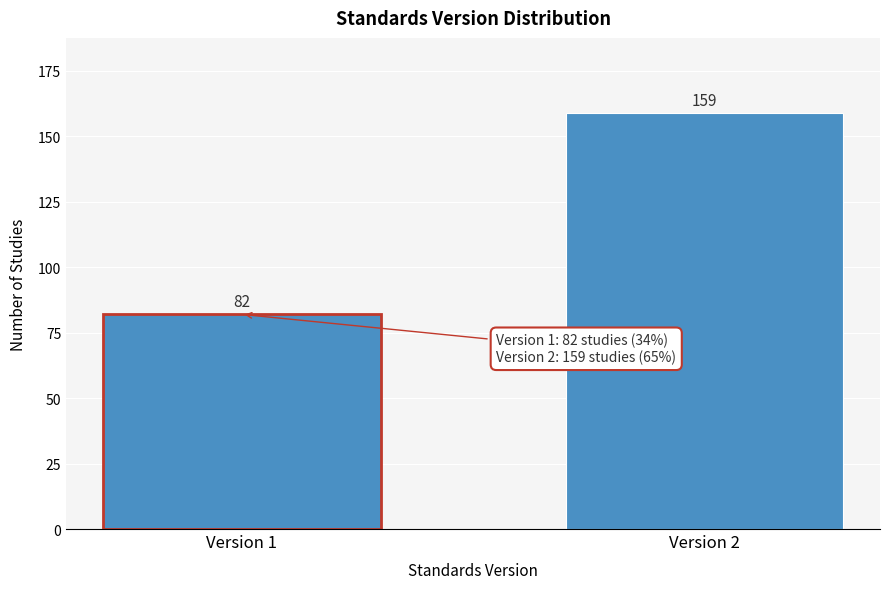

Reading left to right, transcribe all the data shown in this chart.

82	159